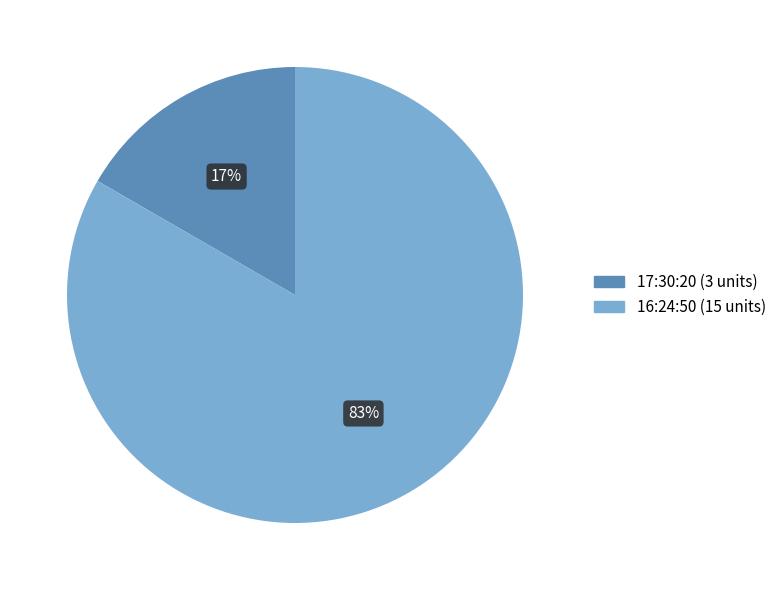

Do 16:24:50 and 17:30:20 together represent more than half of the pie?

Yes